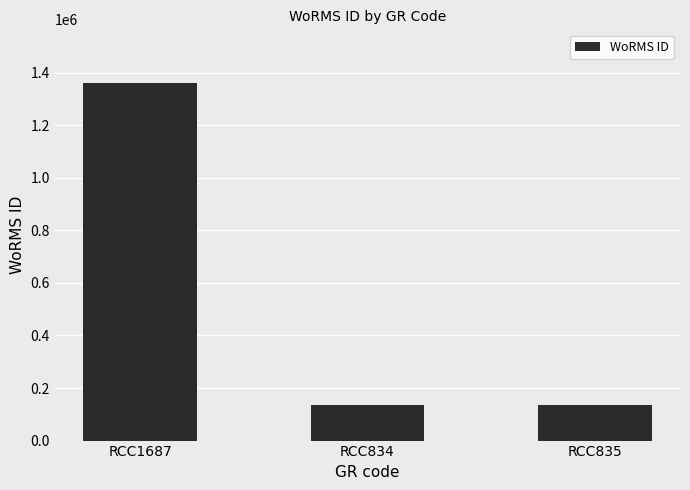

Reading left to right, extract all data points from this chart.

1361174	134564	134564